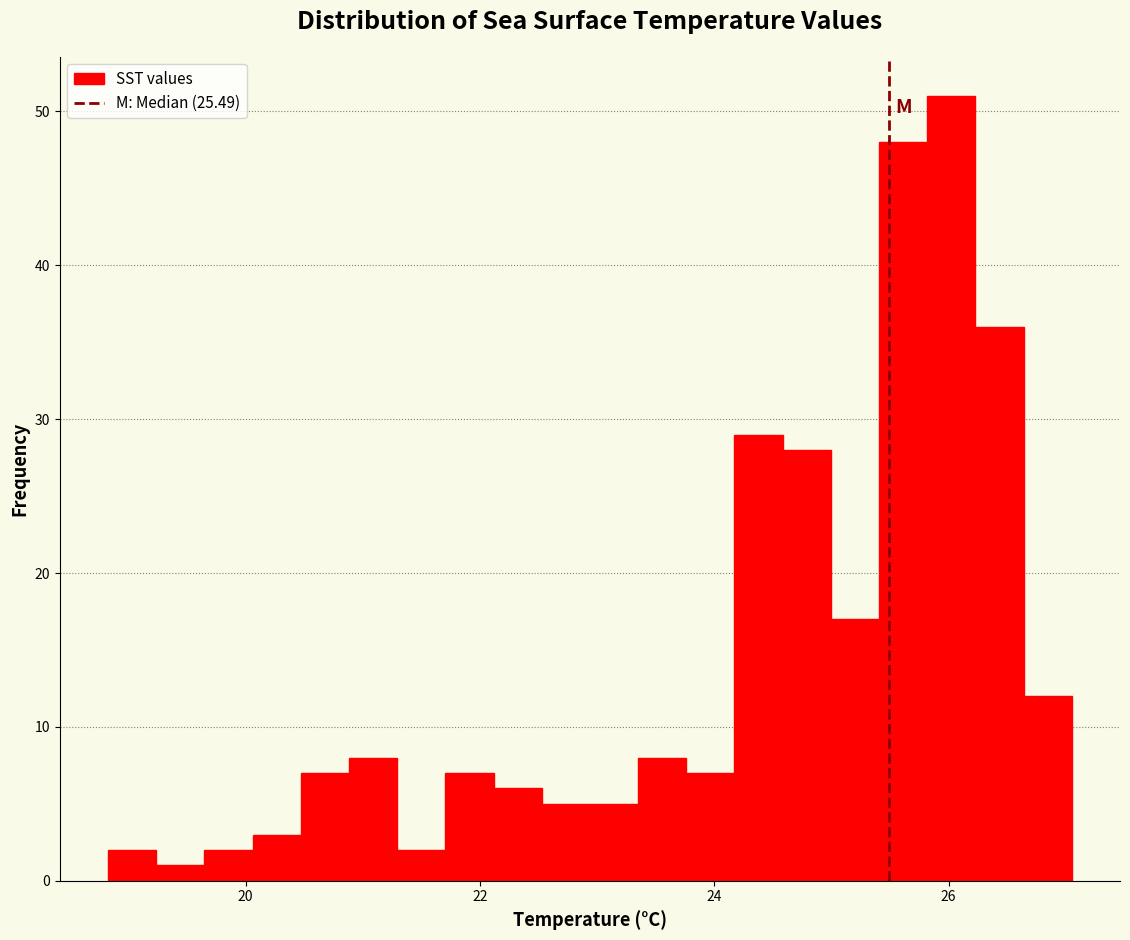

Around what value on the x-axis is the tallest bar? Give the approximate position of its centre, as read against the axis.

26.0